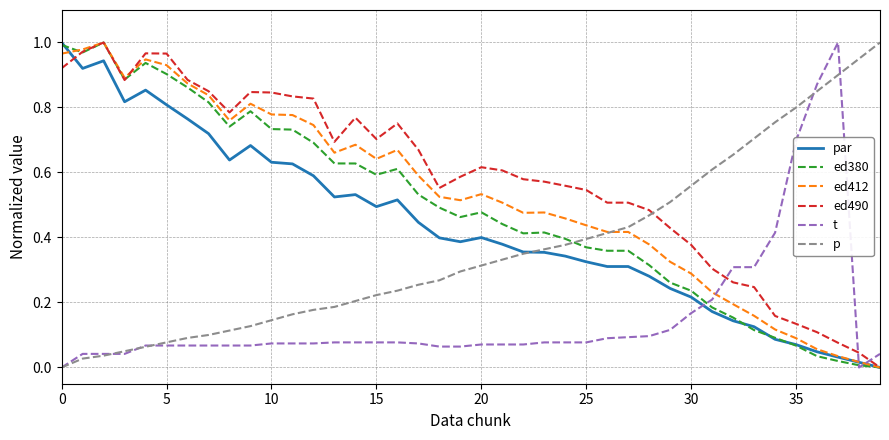

Which series has the largest total across all categories?

ed490